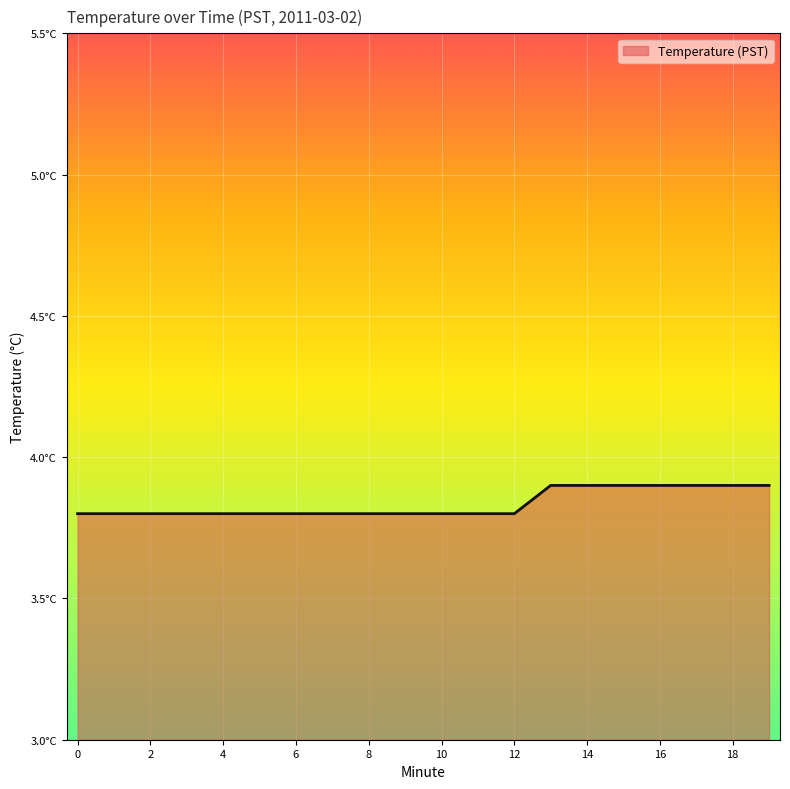

Rank the categories by value from highest to lowest.

13, 14, 15, 16, 17, 18, 19, 0, 1, 2, 3, 4, 5, 6, 7, 8, 9, 10, 11, 12